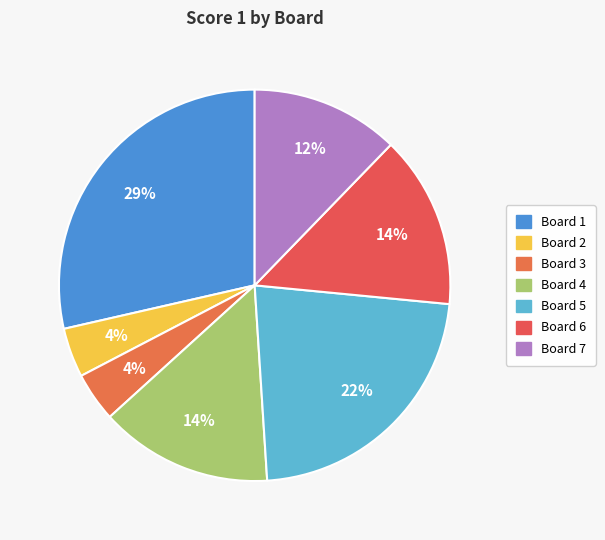

Which has a higher value, Board 2 or Board 3?

Board 2